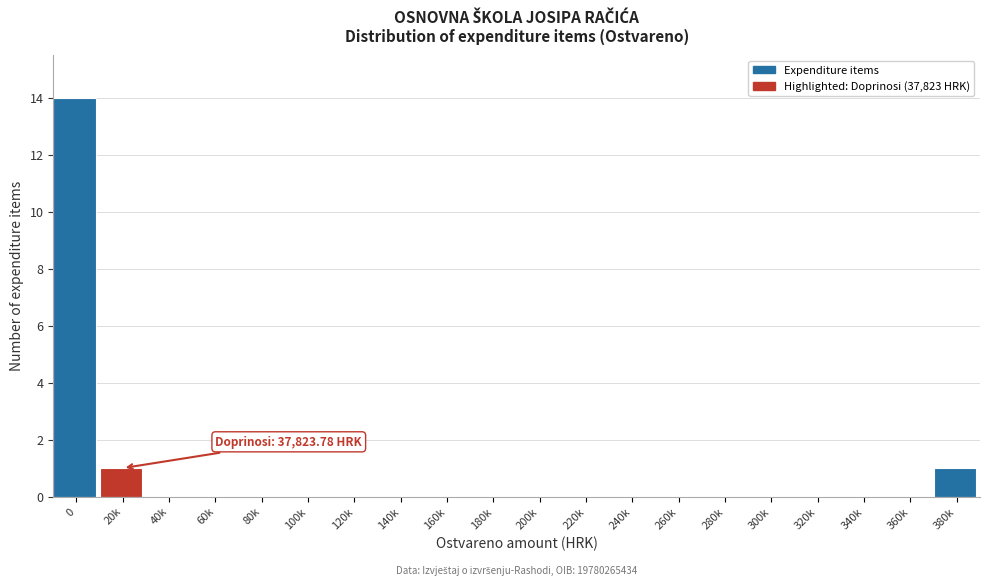

Reading left to right, list all the values displayed in this chart.

0=14	20k=1	40k=0	60k=0	80k=0	100k=0	120k=0	140k=0	160k=0	180k=0	200k=0	220k=0	240k=0	260k=0	280k=0	300k=0	320k=0	340k=0	360k=0	380k=1